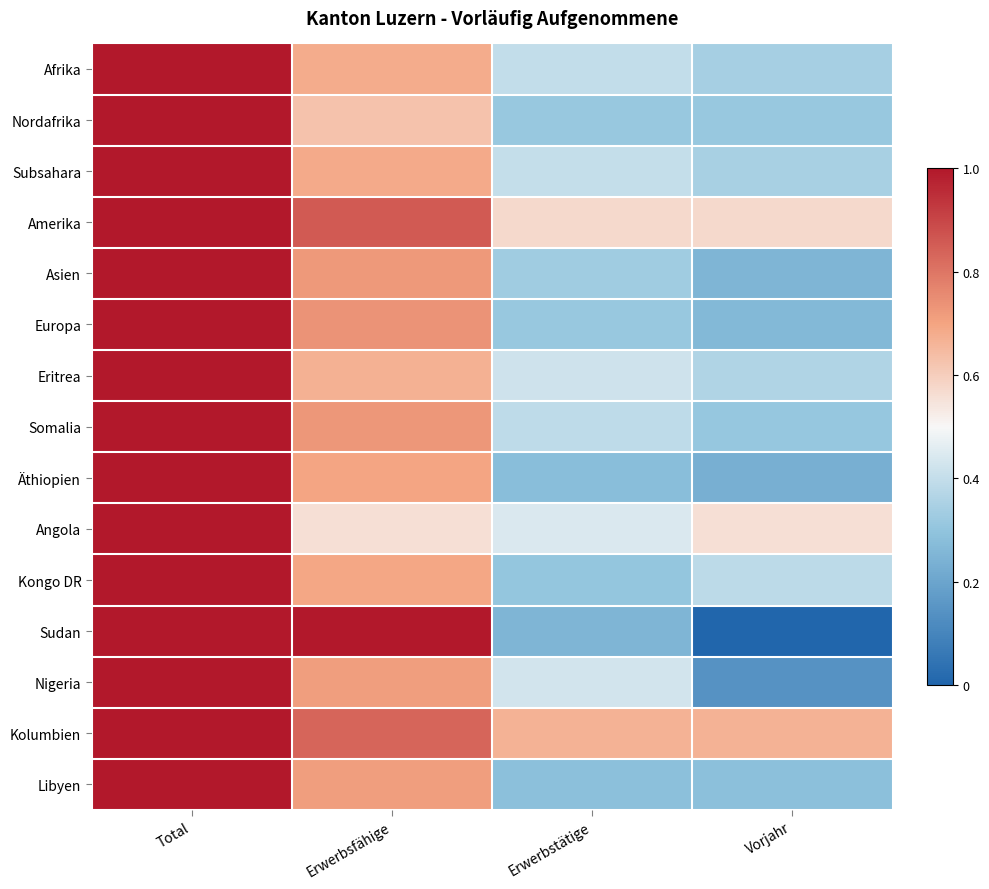

Reading right to left, what are all the values shown in this chart?

Afrika: Vorjahr=0.3	Erwerbstätige=0.4	Erwerbsfähige=0.7	Total=1.0
Nordafrika: Vorjahr=0.3	Erwerbstätige=0.3	Erwerbsfähige=0.6	Total=1.0
Subsahara: Vorjahr=0.3	Erwerbstätige=0.4	Erwerbsfähige=0.7	Total=1.0
Amerika: Vorjahr=0.6	Erwerbstätige=0.6	Erwerbsfähige=0.9	Total=1.0
Asien: Vorjahr=0.3	Erwerbstätige=0.3	Erwerbsfähige=0.7	Total=1.0
Europa: Vorjahr=0.3	Erwerbstätige=0.3	Erwerbsfähige=0.7	Total=1.0
Eritrea: Vorjahr=0.4	Erwerbstätige=0.4	Erwerbsfähige=0.7	Total=1.0
Somalia: Vorjahr=0.3	Erwerbstätige=0.4	Erwerbsfähige=0.7	Total=1.0
Äthiopien: Vorjahr=0.2	Erwerbstätige=0.3	Erwerbsfähige=0.7	Total=1.0
Angola: Vorjahr=0.6	Erwerbstätige=0.4	Erwerbsfähige=0.6	Total=1.0
Kongo DR: Vorjahr=0.4	Erwerbstätige=0.3	Erwerbsfähige=0.7	Total=1.0
Sudan: Vorjahr=0.0	Erwerbstätige=0.2	Erwerbsfähige=1.0	Total=1.0
Nigeria: Vorjahr=0.1	Erwerbstätige=0.4	Erwerbsfähige=0.7	Total=1.0
Kolumbien: Vorjahr=0.7	Erwerbstätige=0.7	Erwerbsfähige=0.8	Total=1.0
Libyen: Vorjahr=0.3	Erwerbstätige=0.3	Erwerbsfähige=0.7	Total=1.0